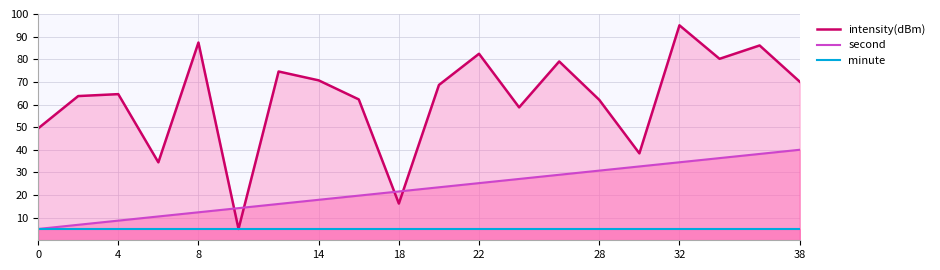

List the series in order of their overall mean, lowest first.

minute, second, intensity(dBm)